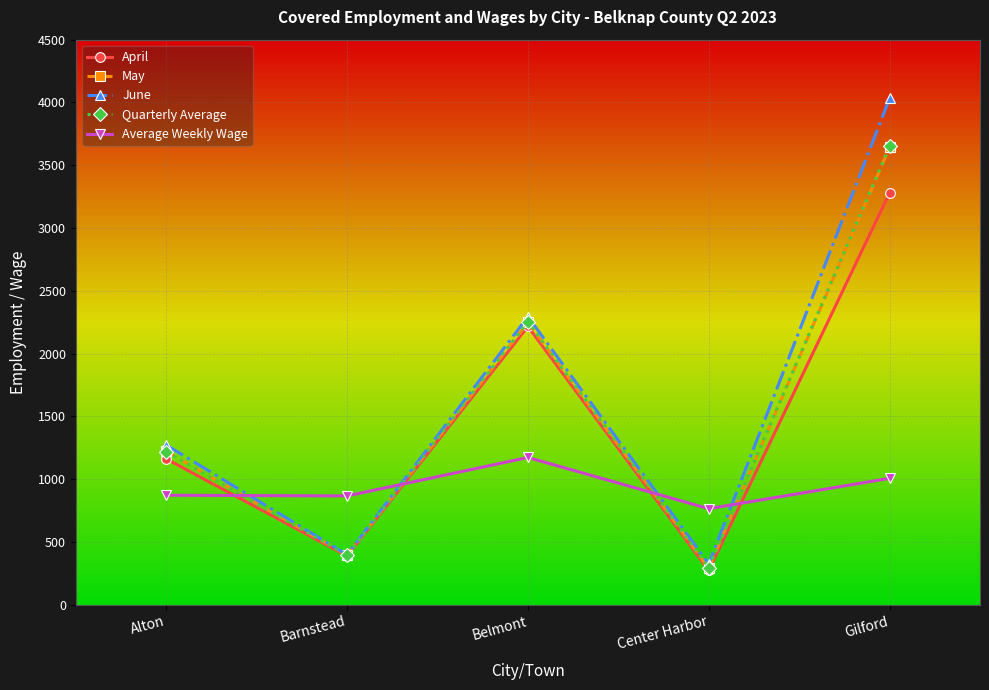

At which category is the sum across all series the highest?

Gilford